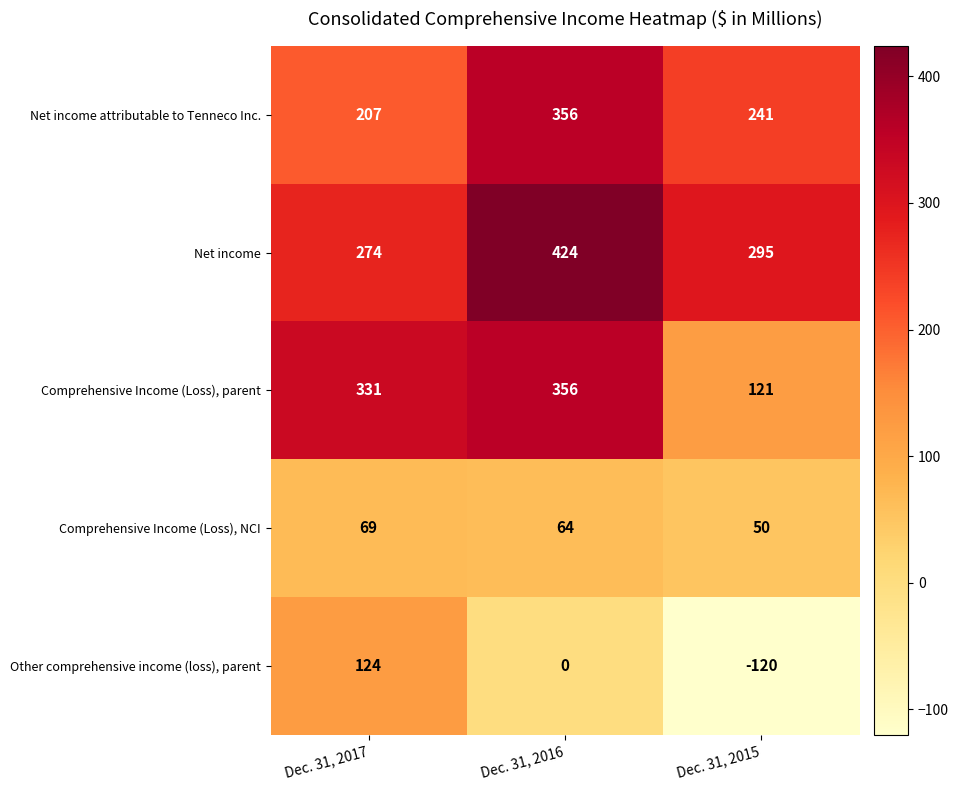

Reading left to right, transcribe all the data shown in this chart.

Net income attributable to Tenneco Inc.: Dec. 31, 2017=207	Dec. 31, 2016=356	Dec. 31, 2015=241
Net income: Dec. 31, 2017=274	Dec. 31, 2016=424	Dec. 31, 2015=295
Comprehensive Income (Loss), parent: Dec. 31, 2017=331	Dec. 31, 2016=356	Dec. 31, 2015=121
Comprehensive Income (Loss), NCI: Dec. 31, 2017=69	Dec. 31, 2016=64	Dec. 31, 2015=50
Other comprehensive income (loss), parent: Dec. 31, 2017=124	Dec. 31, 2016=0	Dec. 31, 2015=-120